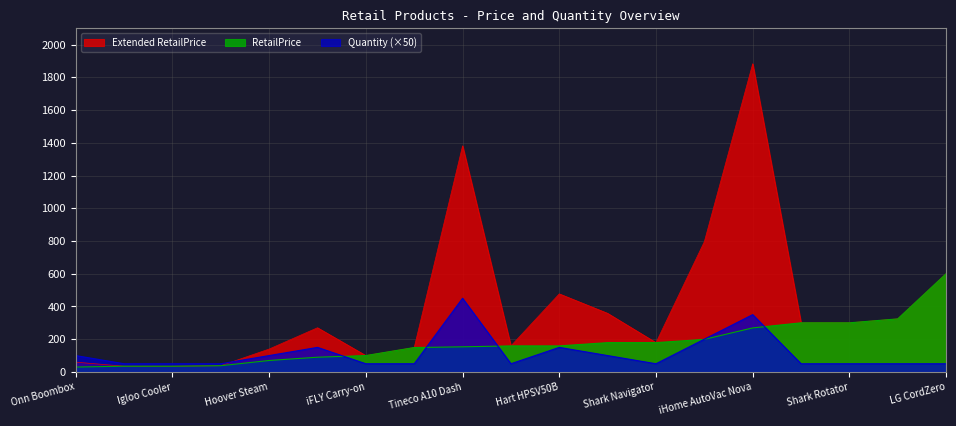

Reading left to right, transcribe all the data shown in this chart.

Extended RetailPrice: Onn Boombox=59.8	Keter Urban=35.0	Igloo Cooler=34.9	Tranquility Blanket=38.0	Hoover Steam=139.9	iHome AutoVac G=270.0	iFLY Carry-on=100.0	Bissell Bagless=149.0	Tineco A10 Dash=1381.5	Hart HPSV60B=159.0	Hart HPSV50B=477.0	Tineco Pure One X=358.0	Shark Navigator=179.0	Hart HPSV01B=796.0	iHome AutoVac Nova=1883.0	Tineco Pure One S11=300.0	Shark Rotator=300.0	Dyson V8=324.1	LG CordZero=600.0
RetailPrice: Onn Boombox=29.9	Keter Urban=35.0	Igloo Cooler=34.9	Tranquility Blanket=38.0	Hoover Steam=70.0	iHome AutoVac G=90.0	iFLY Carry-on=100.0	Bissell Bagless=149.0	Tineco A10 Dash=153.5	Hart HPSV60B=159.0	Hart HPSV50B=159.0	Tineco Pure One X=179.0	Shark Navigator=179.0	Hart HPSV01B=199.0	iHome AutoVac Nova=269.0	Tineco Pure One S11=300.0	Shark Rotator=300.0	Dyson V8=324.1	LG CordZero=600.0
Quantity: Onn Boombox=100.0	Keter Urban=50.0	Igloo Cooler=50.0	Tranquility Blanket=50.0	Hoover Steam=100.0	iHome AutoVac G=150.0	iFLY Carry-on=50.0	Bissell Bagless=50.0	Tineco A10 Dash=450.0	Hart HPSV60B=50.0	Hart HPSV50B=150.0	Tineco Pure One X=100.0	Shark Navigator=50.0	Hart HPSV01B=200.0	iHome AutoVac Nova=350.0	Tineco Pure One S11=50.0	Shark Rotator=50.0	Dyson V8=50.0	LG CordZero=50.0